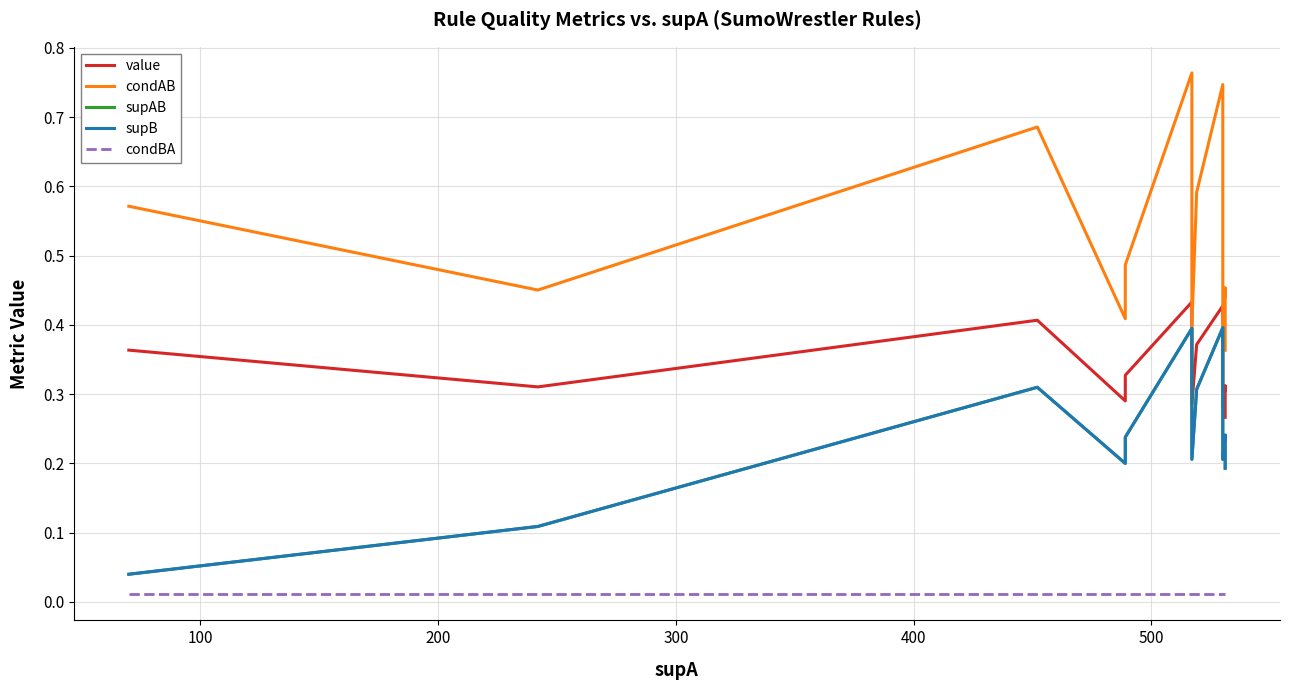

Is the value of supAB at 7 greater than the value of condAB at 12?

No